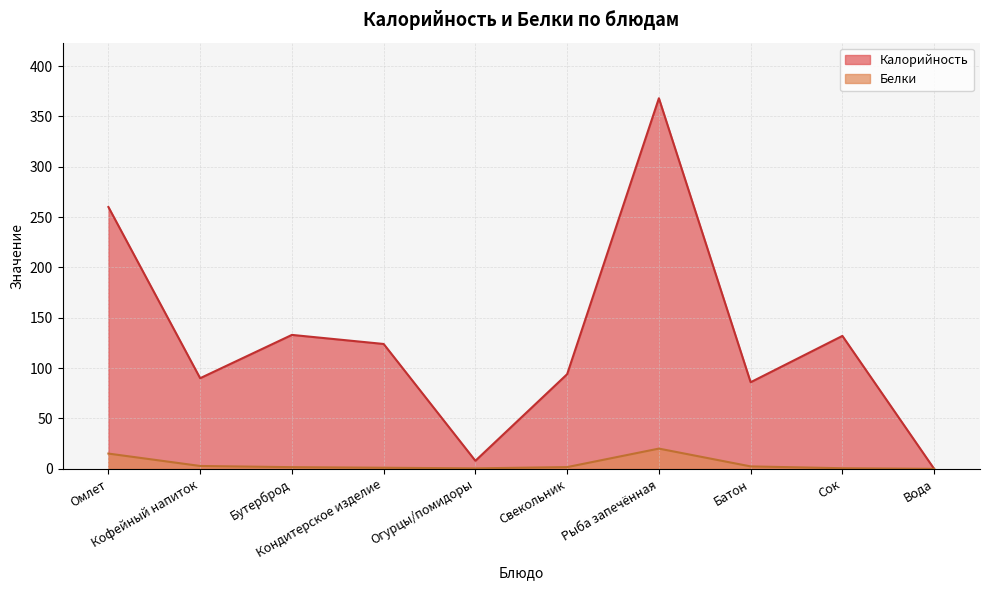

True or false: Белки and Калорийность cross at least once.

False